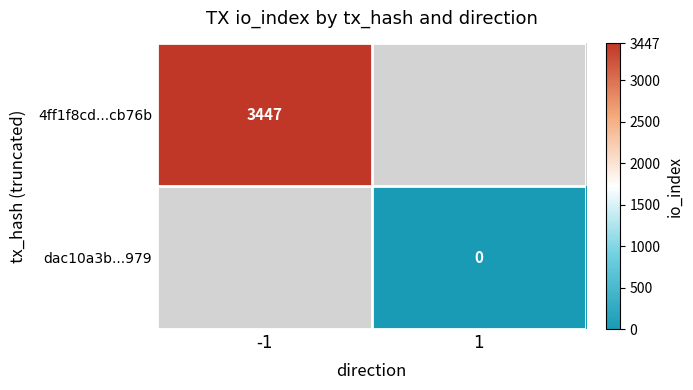

Which label corresponds to the smallest value in the chart?

1